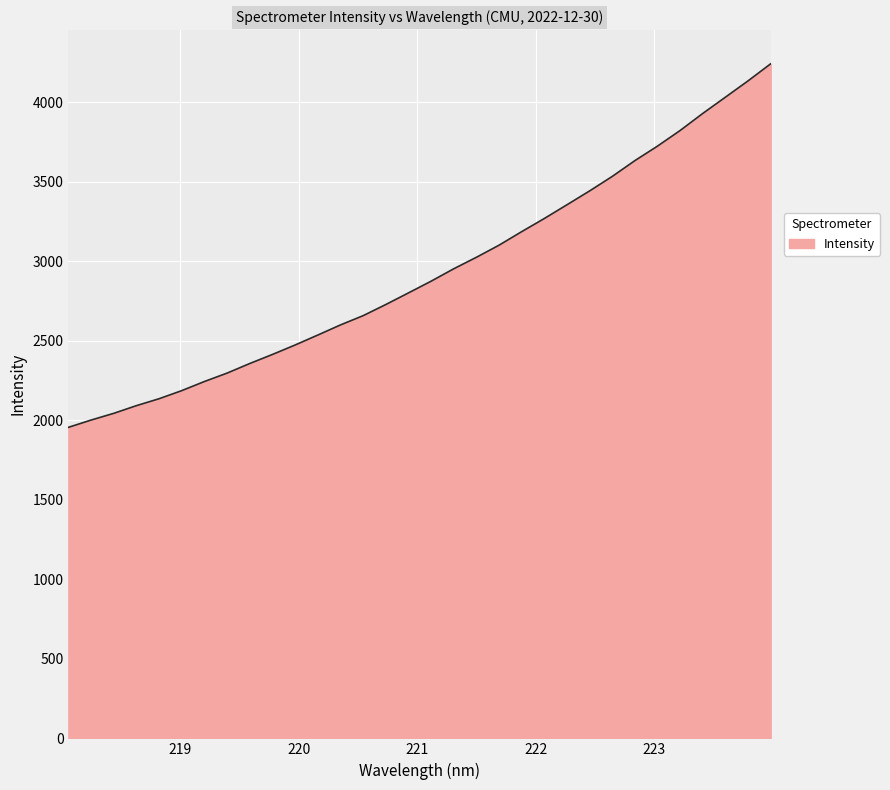

What is the maximum value shown in the chart?

4240.6